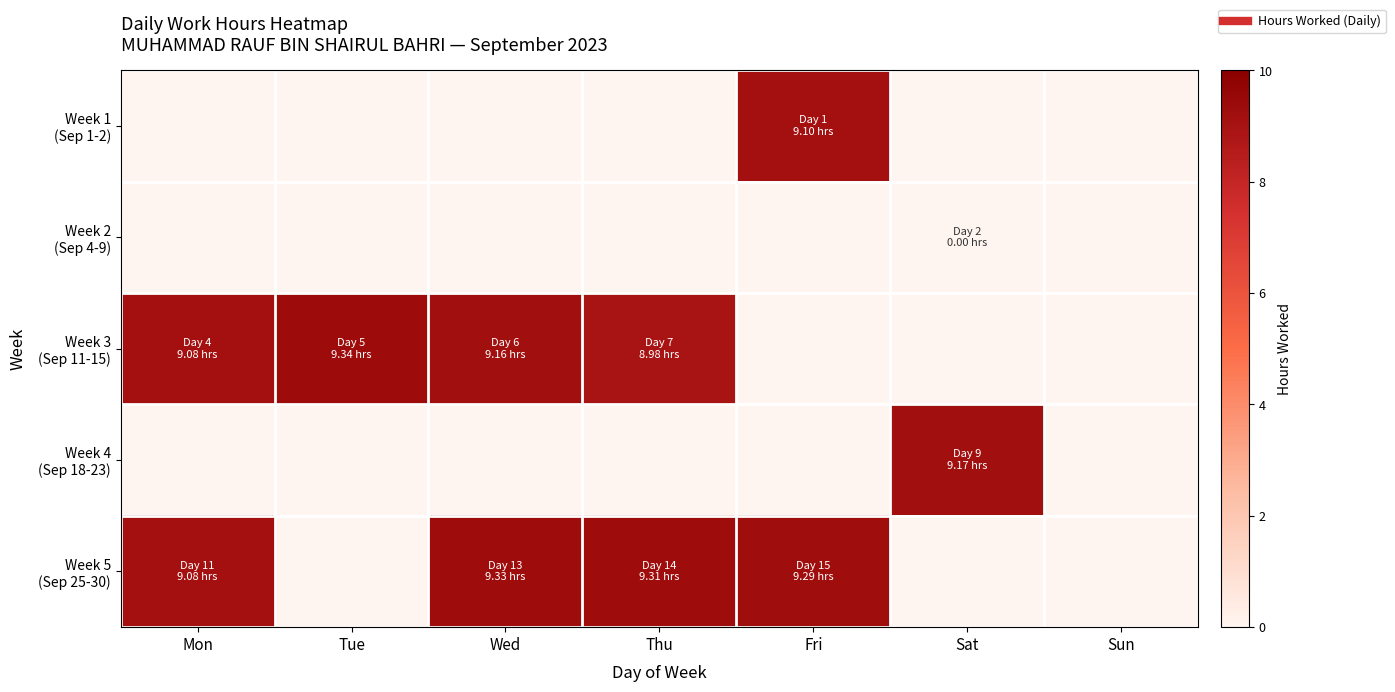

At which category is the sum across all series the highest?

Wed